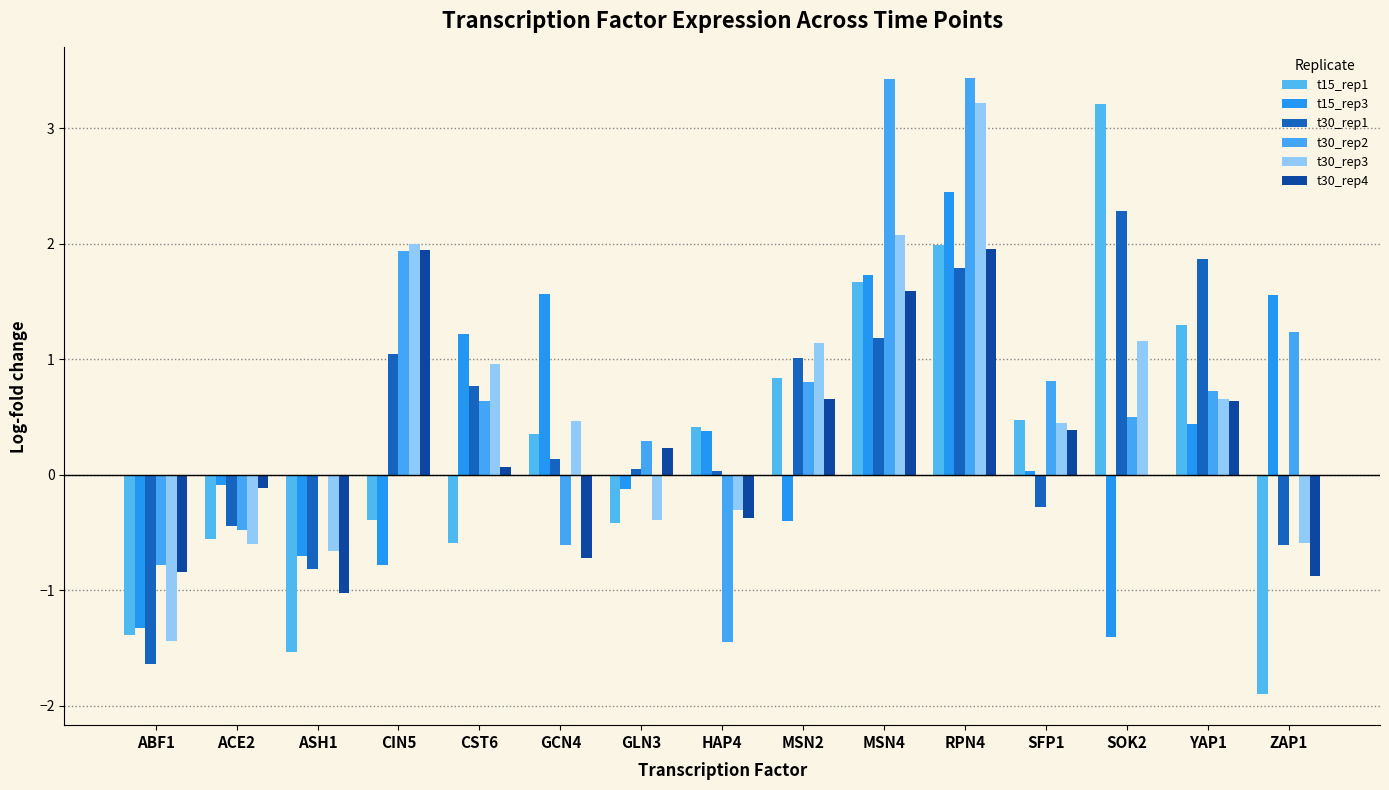

Which label corresponds to the smallest value in the chart?

ZAP1